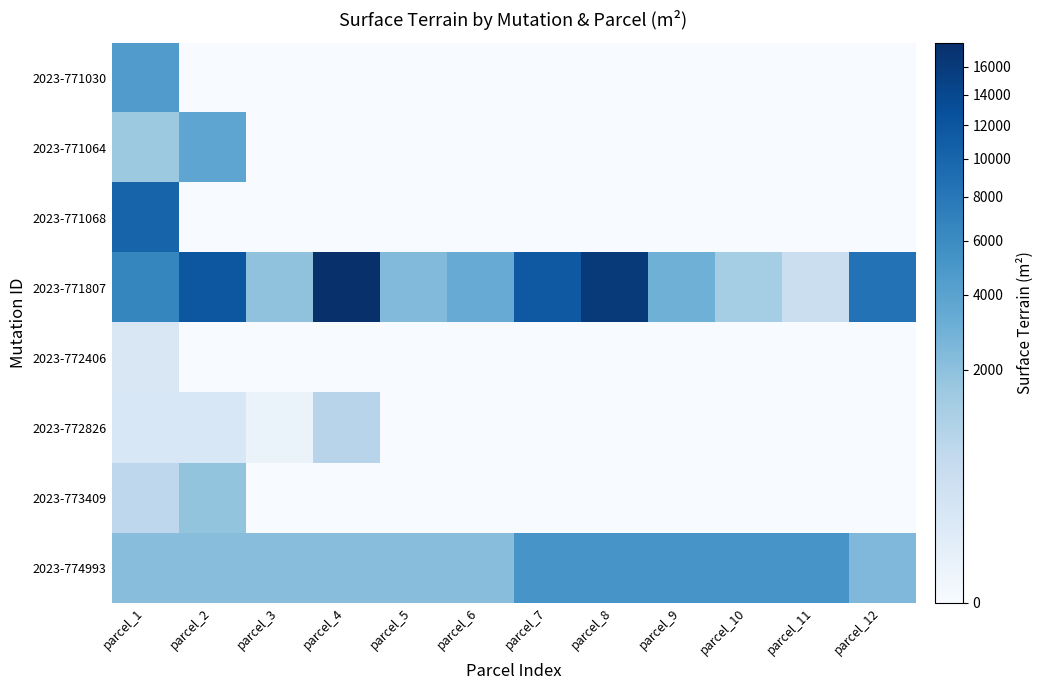

Reading right to left, transcribe all the data shown in this chart.

2023-771030: parcel_12=0	parcel_11=0	parcel_10=0	parcel_9=0	parcel_8=0	parcel_7=0	parcel_6=0	parcel_5=0	parcel_4=0	parcel_3=0	parcel_2=0	parcel_1=4605
2023-771064: parcel_12=0	parcel_11=0	parcel_10=0	parcel_9=0	parcel_8=0	parcel_7=0	parcel_6=0	parcel_5=0	parcel_4=0	parcel_3=0	parcel_2=3800	parcel_1=1577
2023-771068: parcel_12=0	parcel_11=0	parcel_10=0	parcel_9=0	parcel_8=0	parcel_7=0	parcel_6=0	parcel_5=0	parcel_4=0	parcel_3=0	parcel_2=0	parcel_1=10229
2023-771807: parcel_12=8530	parcel_11=432	parcel_10=1314	parcel_9=2980	parcel_8=16260	parcel_7=11655	parcel_6=3294	parcel_5=2346	parcel_4=17865	parcel_3=1885	parcel_2=11923	parcel_1=6535
2023-772406: parcel_12=0	parcel_11=0	parcel_10=0	parcel_9=0	parcel_8=0	parcel_7=0	parcel_6=0	parcel_5=0	parcel_4=0	parcel_3=0	parcel_2=0	parcel_1=157
2023-772826: parcel_12=0	parcel_11=0	parcel_10=0	parcel_9=0	parcel_8=0	parcel_7=0	parcel_6=0	parcel_5=0	parcel_4=856	parcel_3=19	parcel_2=166	parcel_1=166
2023-773409: parcel_12=0	parcel_11=0	parcel_10=0	parcel_9=0	parcel_8=0	parcel_7=0	parcel_6=0	parcel_5=0	parcel_4=0	parcel_3=0	parcel_2=1792	parcel_1=700
2023-774993: parcel_12=2436	parcel_11=5100	parcel_10=5100	parcel_9=5100	parcel_8=5100	parcel_7=5100	parcel_6=2160	parcel_5=2160	parcel_4=2160	parcel_3=2160	parcel_2=2160	parcel_1=2160